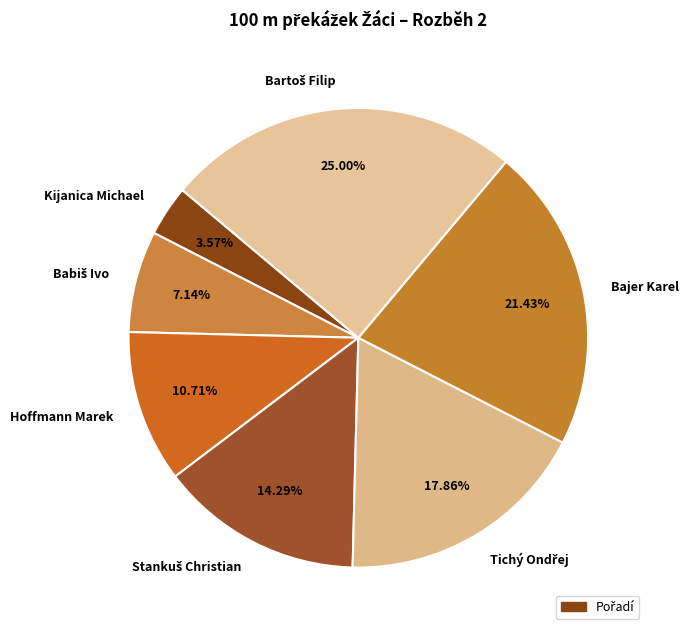

Is there any slice that represents more than half of the pie?

No